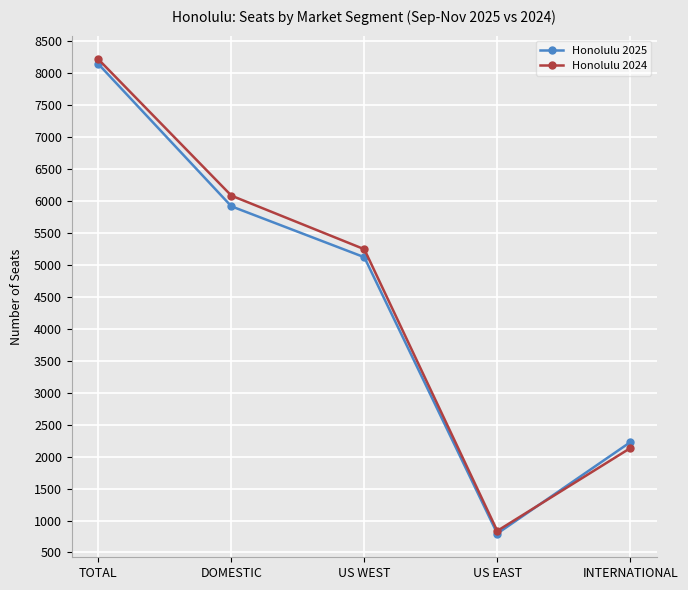

What is the maximum value for Honolulu 2024?

8211